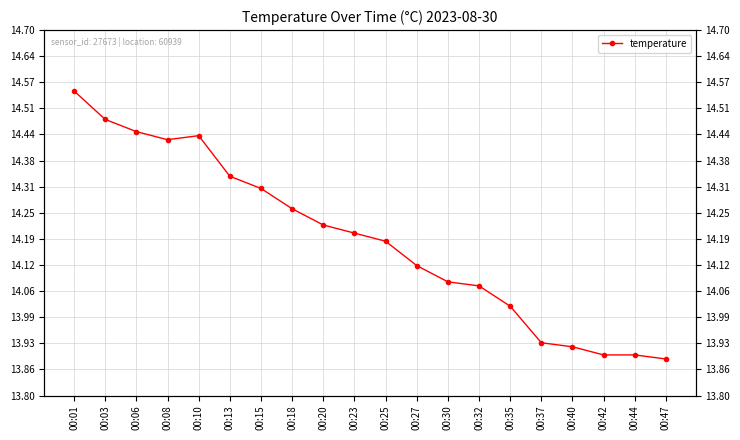

What is the sum of all values?

283.7